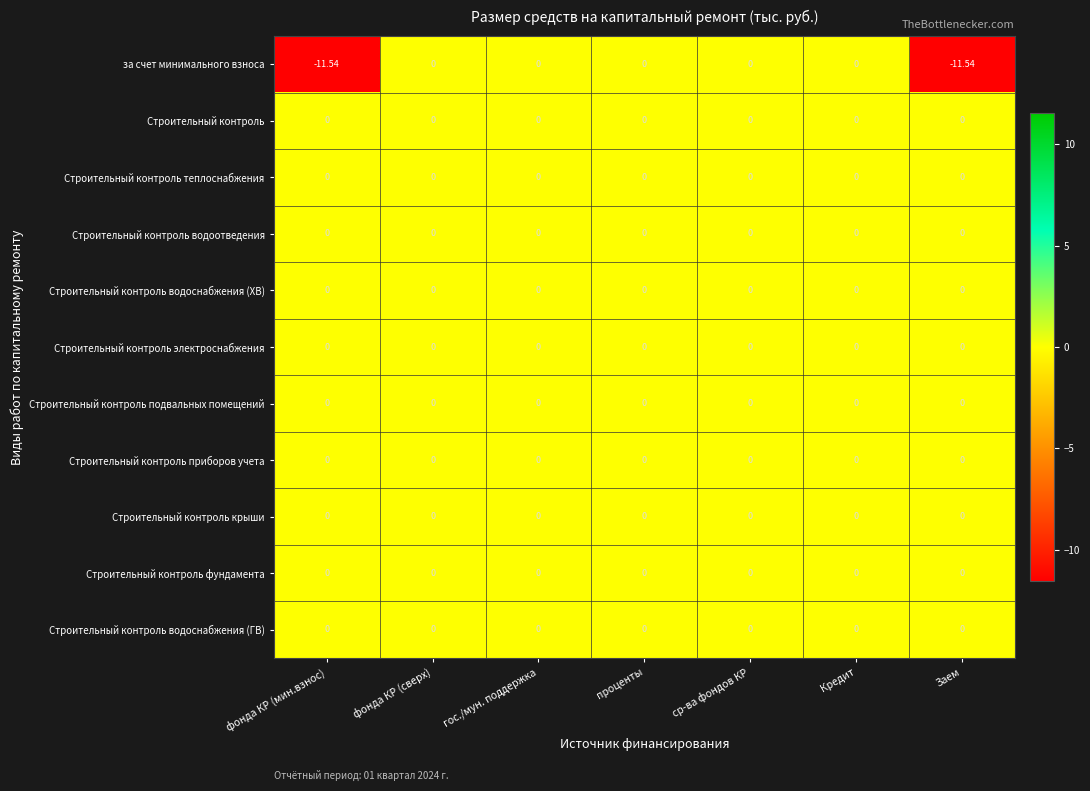

Is the value of за счет минимального взноса at Заем greater than the value of Строительный контроль водоснабжения (ГВ) at фонда КР (мин.взнос)?

No